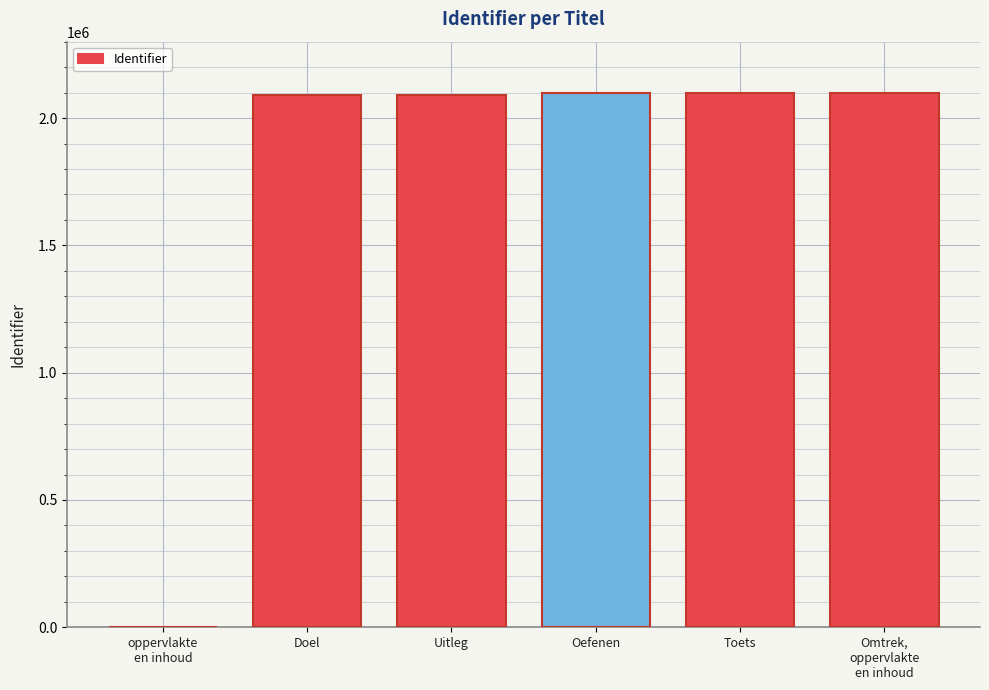

Approximately how many times larger is the value at Oefenen compared to Toets?

1.0